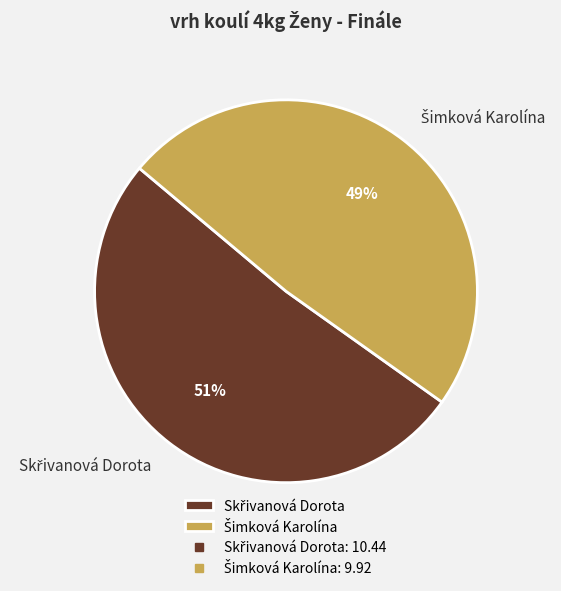

To the nearest percent, what is the average slice percentage?

50%